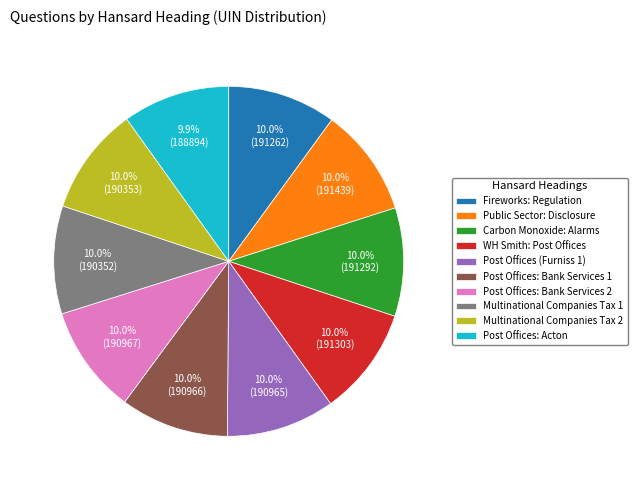

Combined, do Public Sector: Disclosure and Multinational Companies Tax 1 account for over 50%?

No